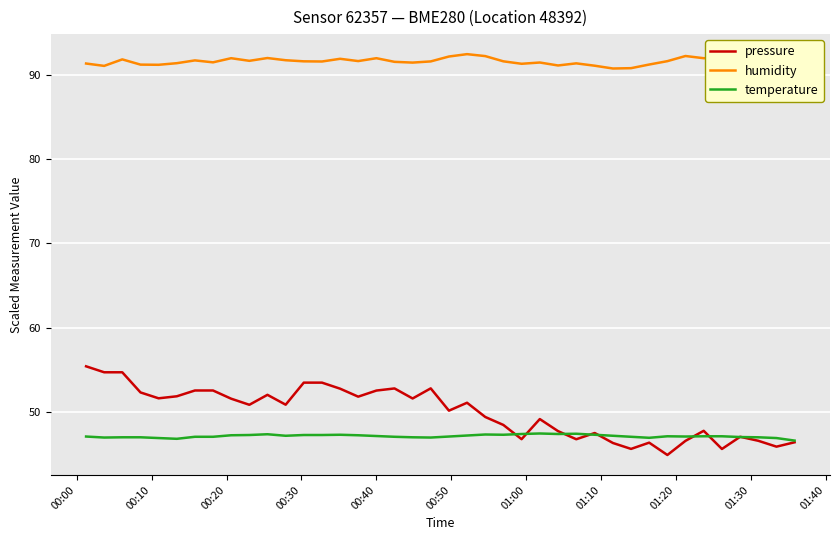

List the series in order of their peak value, lowest first.

temperature, pressure, humidity